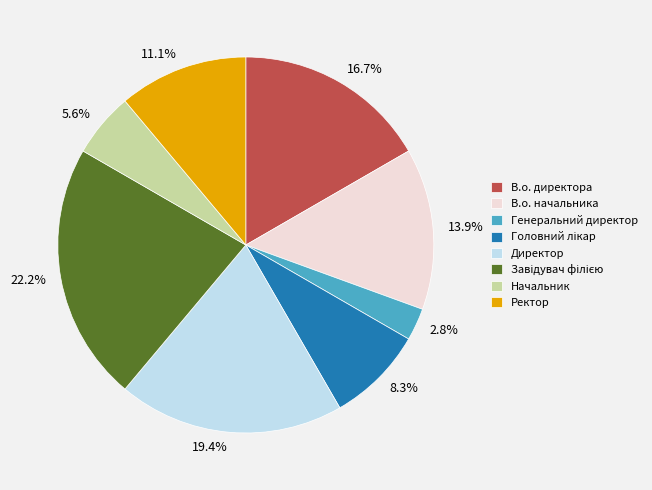

What is the ratio of the value at Ректор to the value at Начальник?

2.0